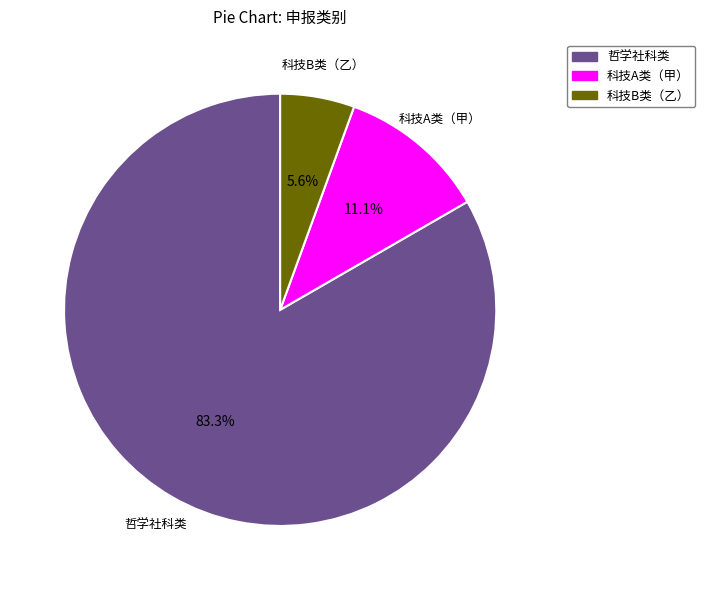

Which slice represents more than half of the pie?

哲学社科类